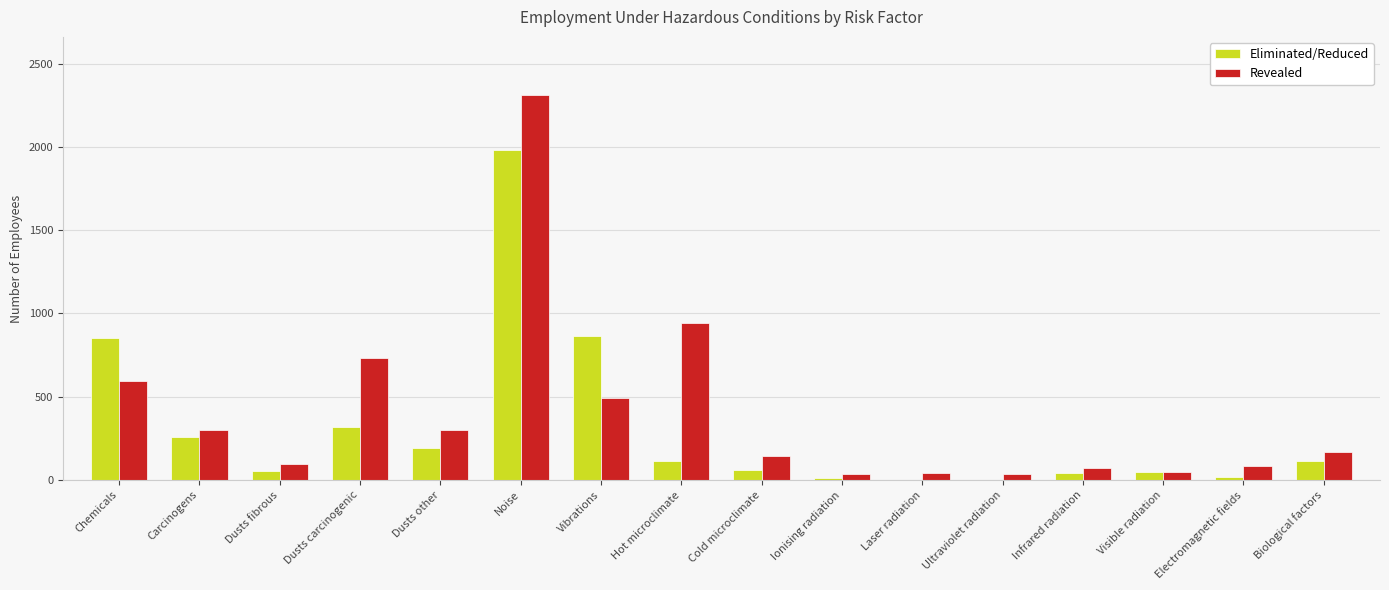

Is it true that Eliminated/Reduced equals 865 at Vibrations?

True